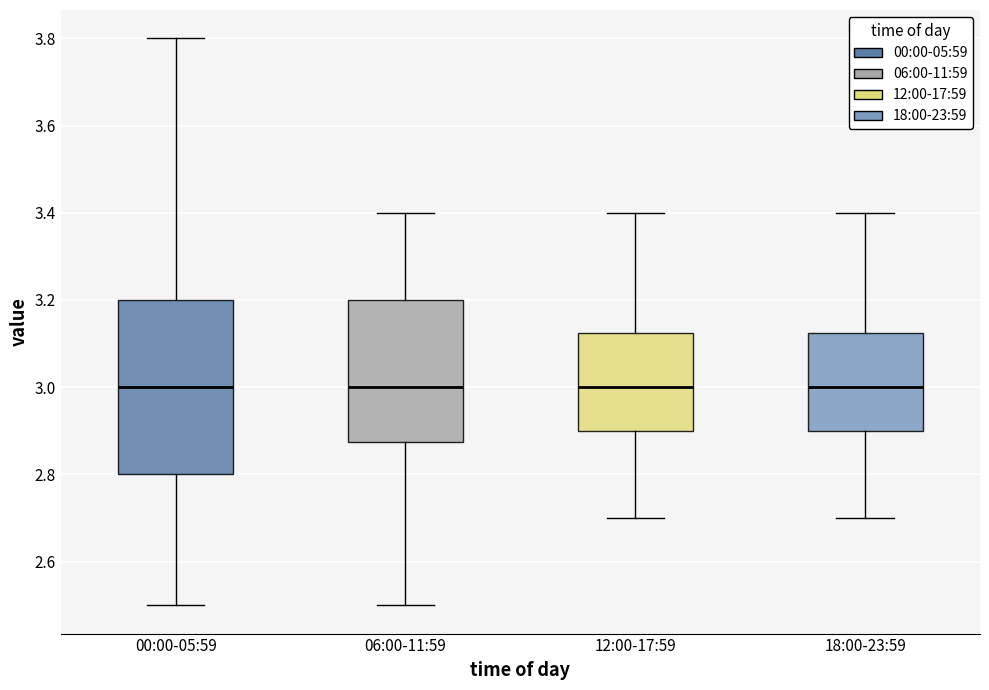

Reading left to right, read every box against the y-axis: the position of its median line, the range the box covers, and the ends of its whiskers. The values are not printed on the chart, so give them approximately, as read against the axis.

00:00-05:59: median 3.00, box 2.80 to 3.20, whiskers 2.50 to 3.80
06:00-11:59: median 3.00, box 2.88 to 3.20, whiskers 2.50 to 3.40
12:00-17:59: median 3.00, box 2.90 to 3.12, whiskers 2.70 to 3.40
18:00-23:59: median 3.00, box 2.90 to 3.12, whiskers 2.70 to 3.40